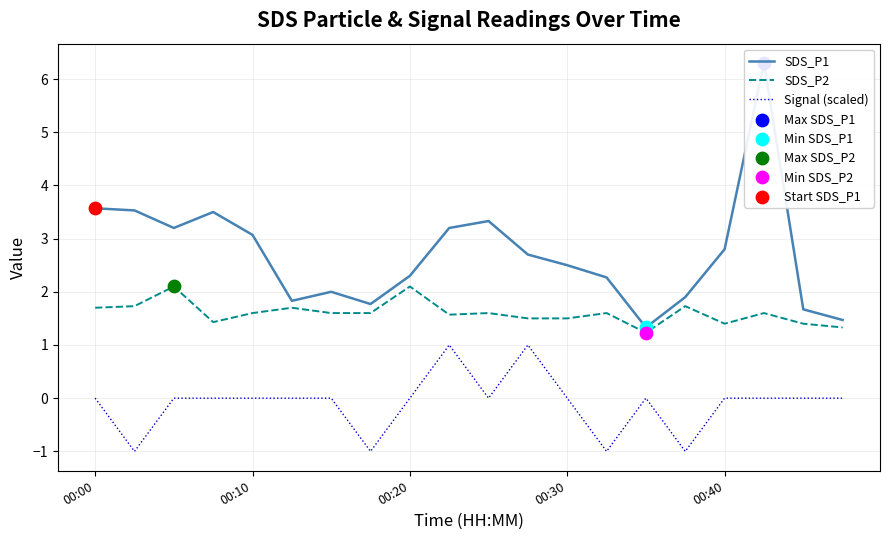

Which series has the largest Y range (max minus min)?

SDS_P1